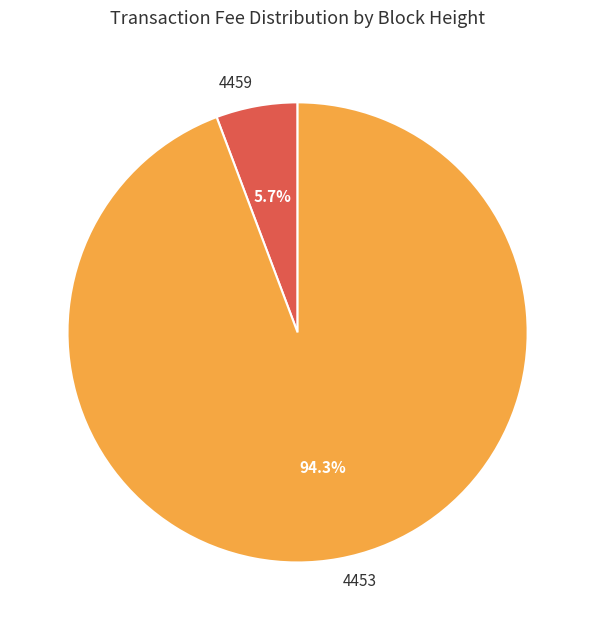

Does 4453 account for over 50% of the chart?

Yes